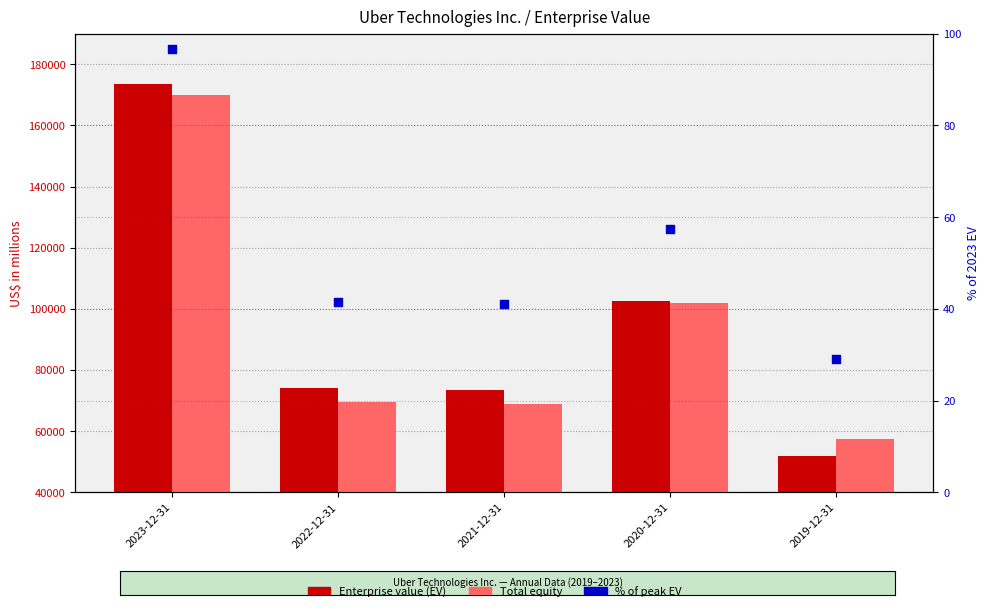

What is the total value across all series at 2020-12-31?

204434.4